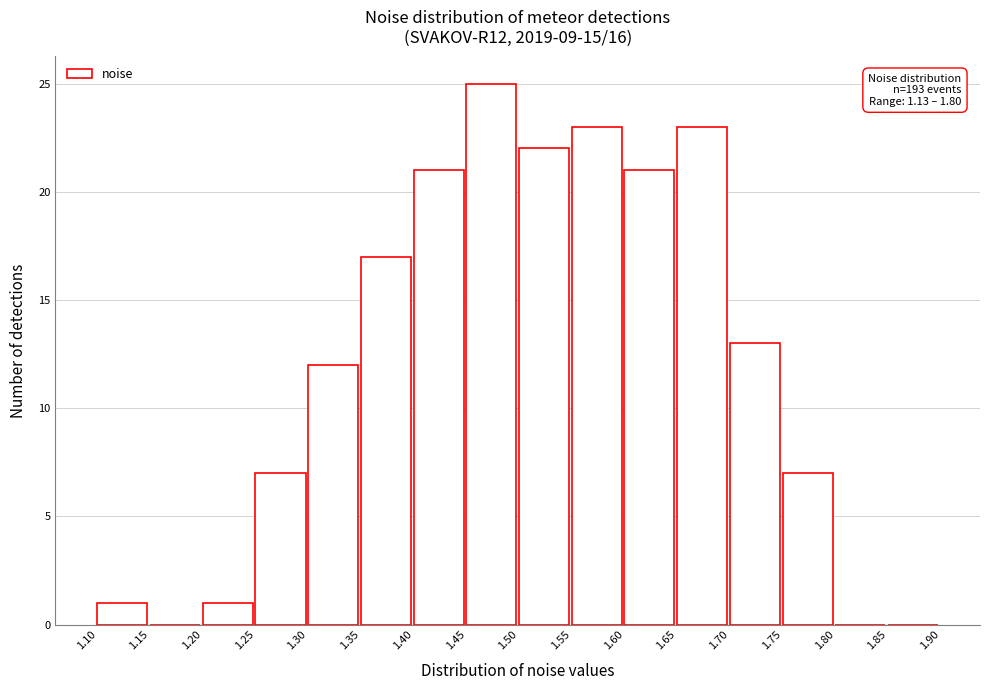

Which range on the x-axis has the tallest bar?

1.45 to 1.50